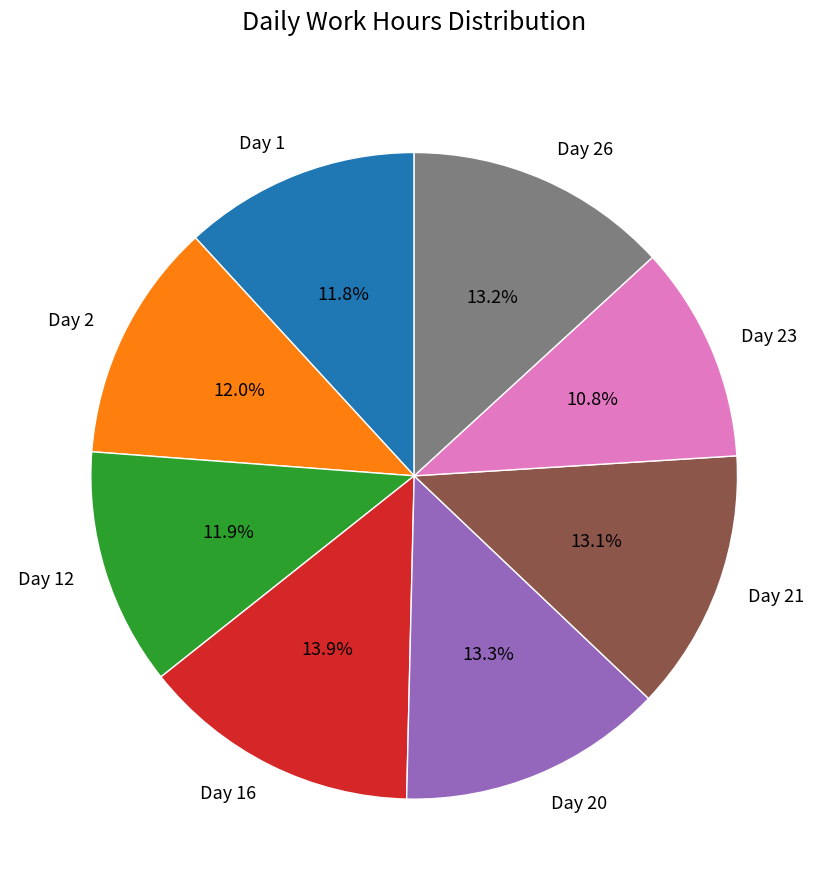

To the nearest percent, what is the average slice percentage?

12%